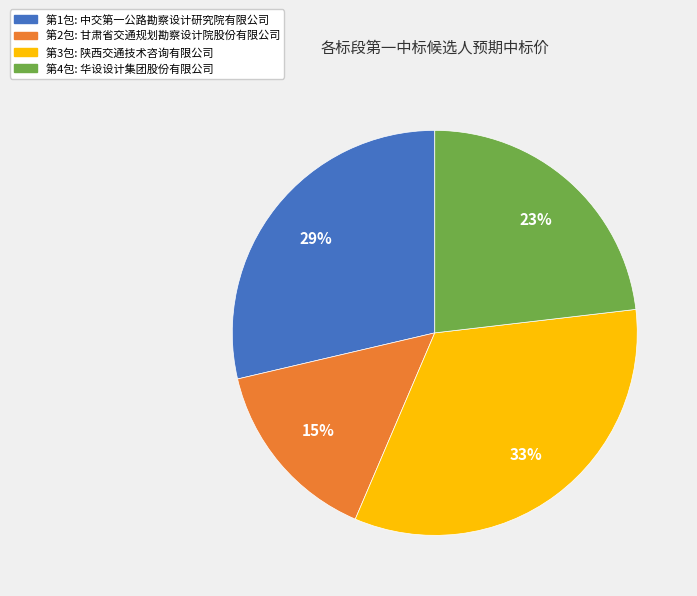

Is there a majority slice in this chart?

No